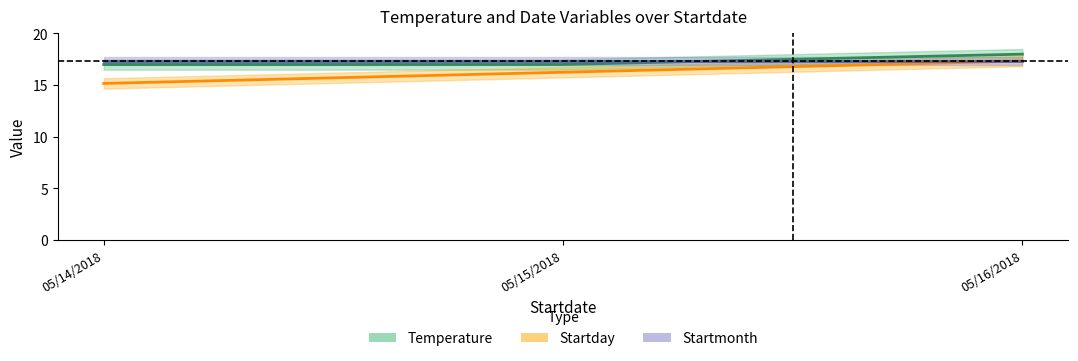

Is the value of Startday at 05/15/2018 greater than the value of Temperature at 05/16/2018?

No